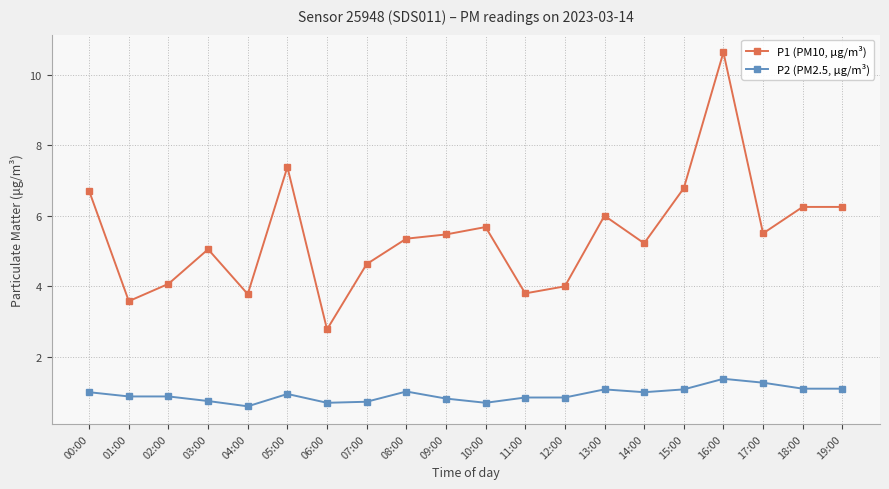

What is the sum of all P1 (PM10, µg/m³) values?

108.9